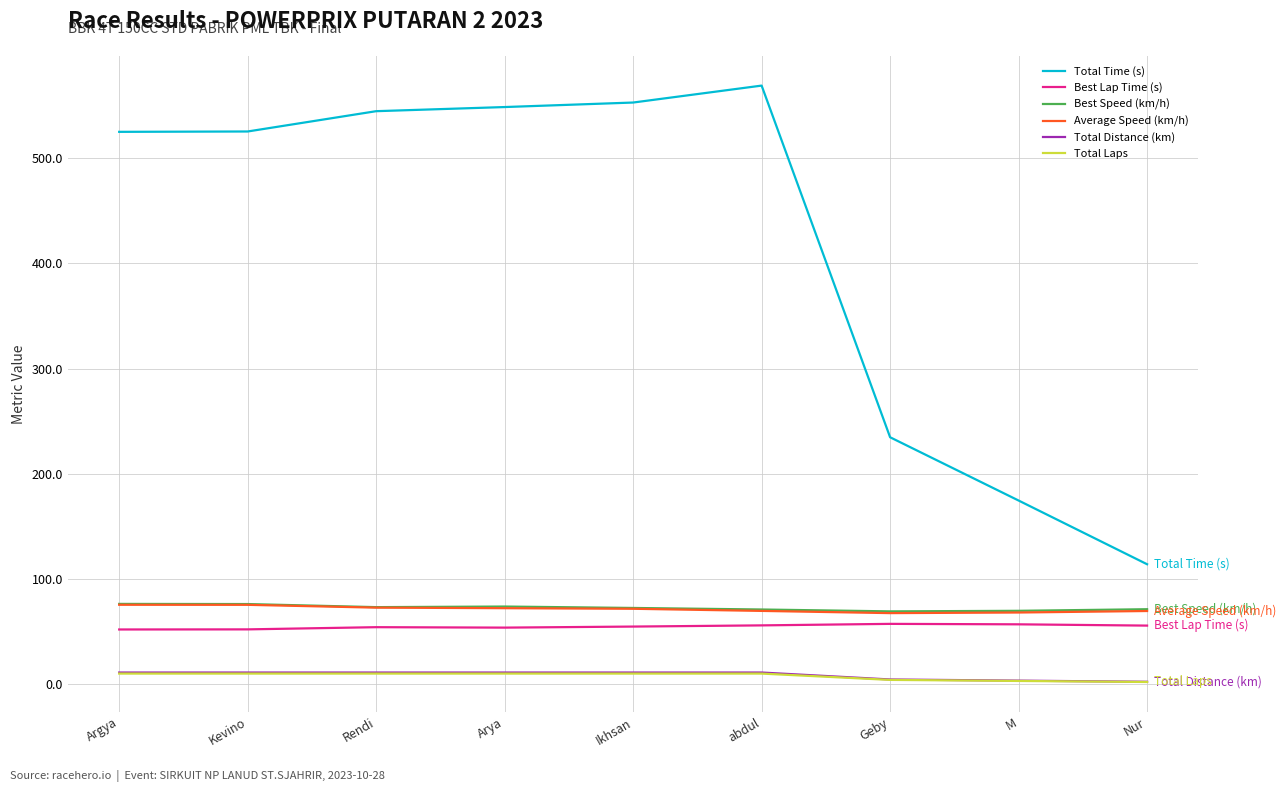

Which series has the largest total across all categories?

Total Time (s)